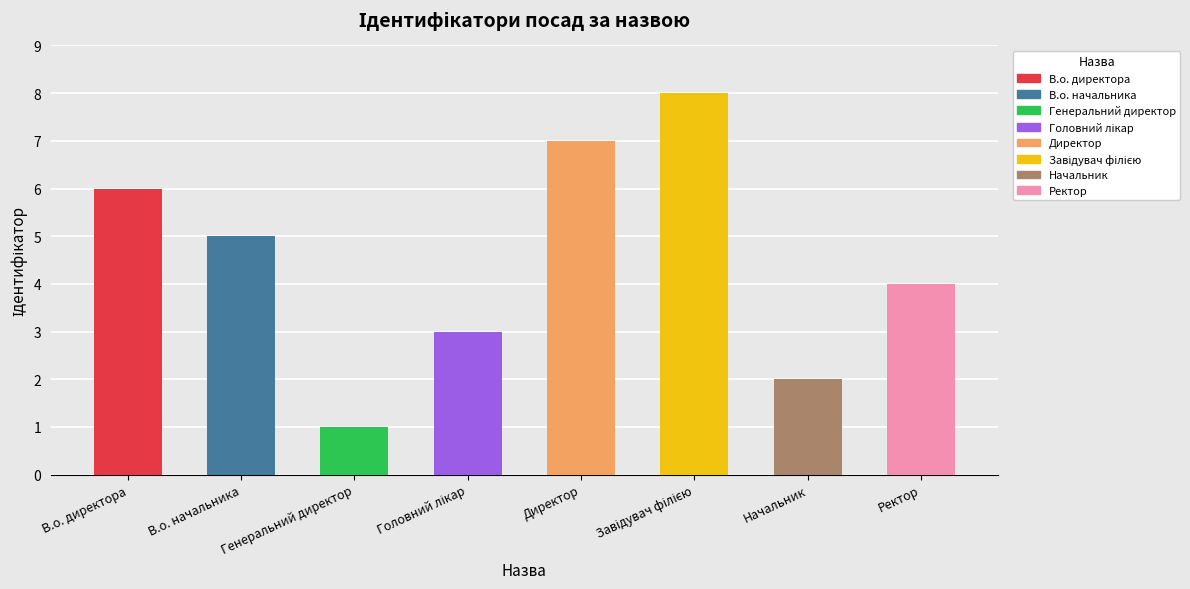

Is it true that the value at В.о. начальника is 3?

False